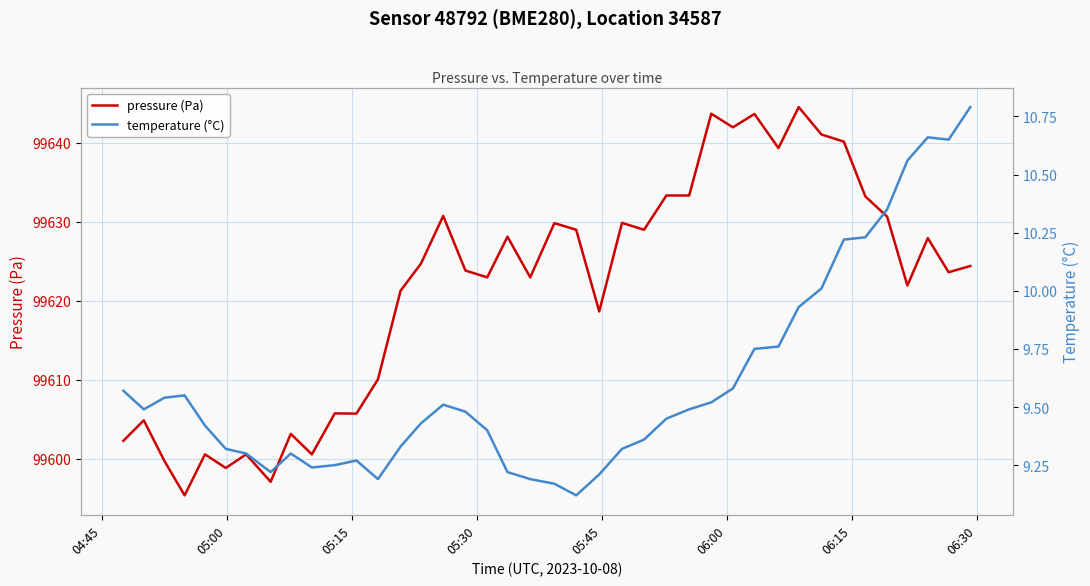

True or false: pressure (Pa) and temperature (°C) cross at least once.

False